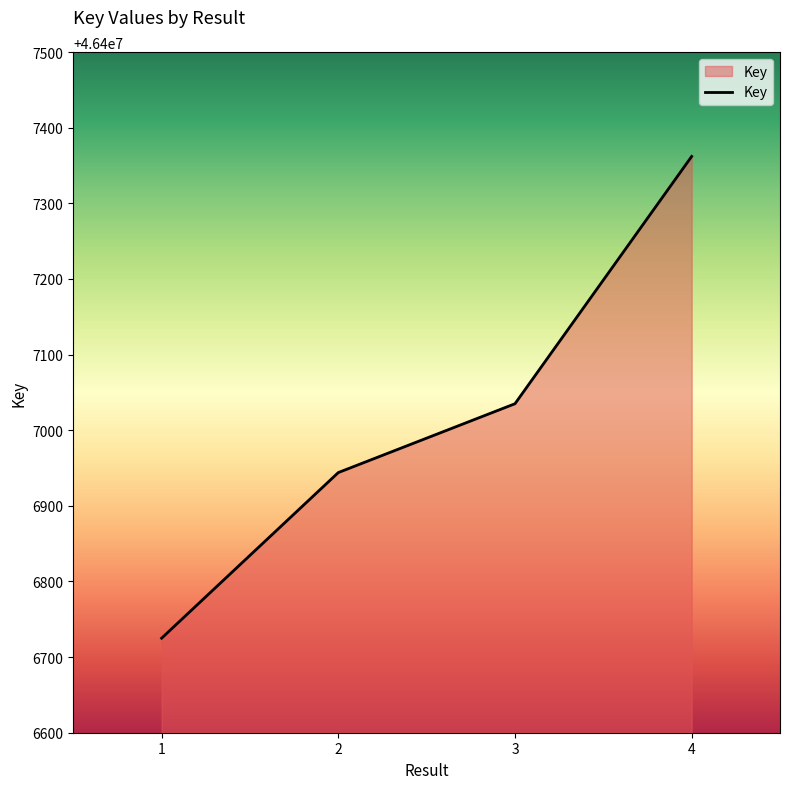

Is it true that the value at 3 is 69241869?

False